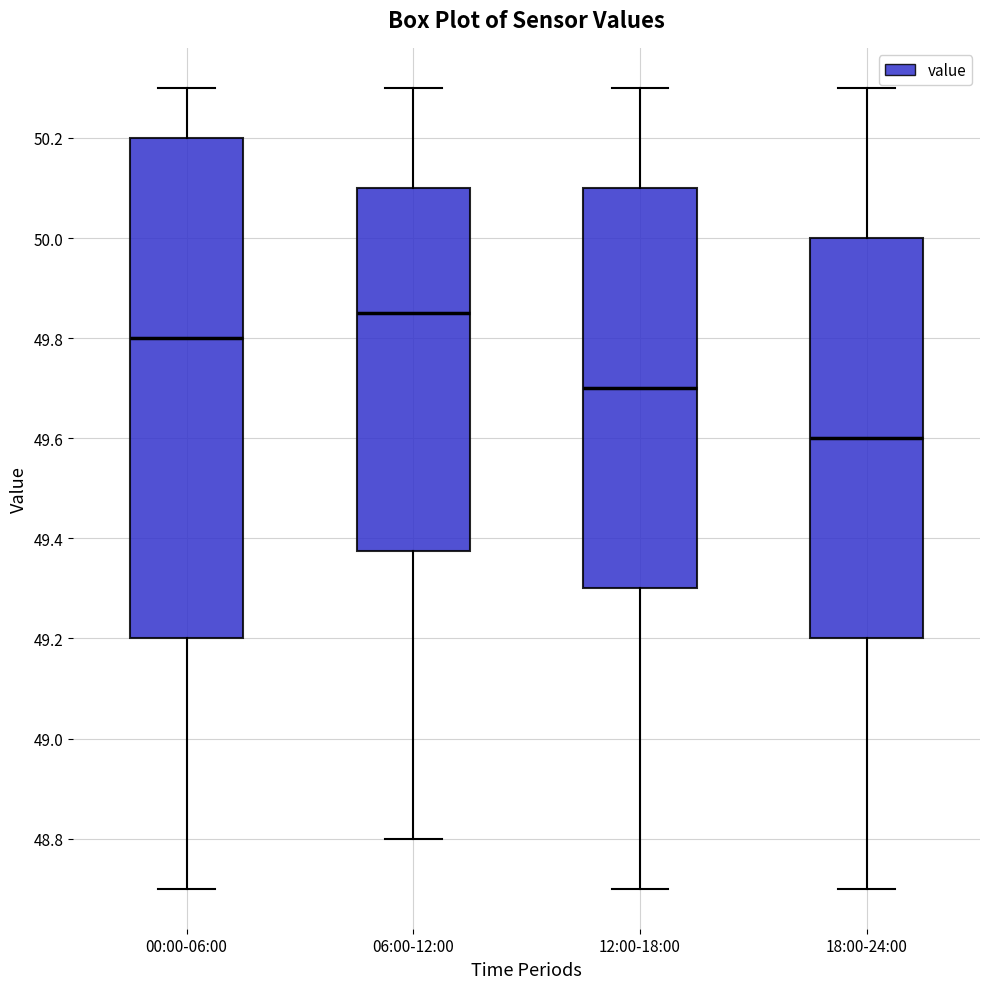

Reading left to right, read every box against the y-axis: the position of its median line, the range the box covers, and the ends of its whiskers. The values are not printed on the chart, so give them approximately, as read against the axis.

00:00-06:00: median 49.80, box 49.20 to 50.20, whiskers 48.70 to 50.30
06:00-12:00: median 49.86, box 49.38 to 50.10, whiskers 48.80 to 50.30
12:00-18:00: median 49.70, box 49.30 to 50.10, whiskers 48.70 to 50.30
18:00-24:00: median 49.60, box 49.20 to 50.00, whiskers 48.70 to 50.30